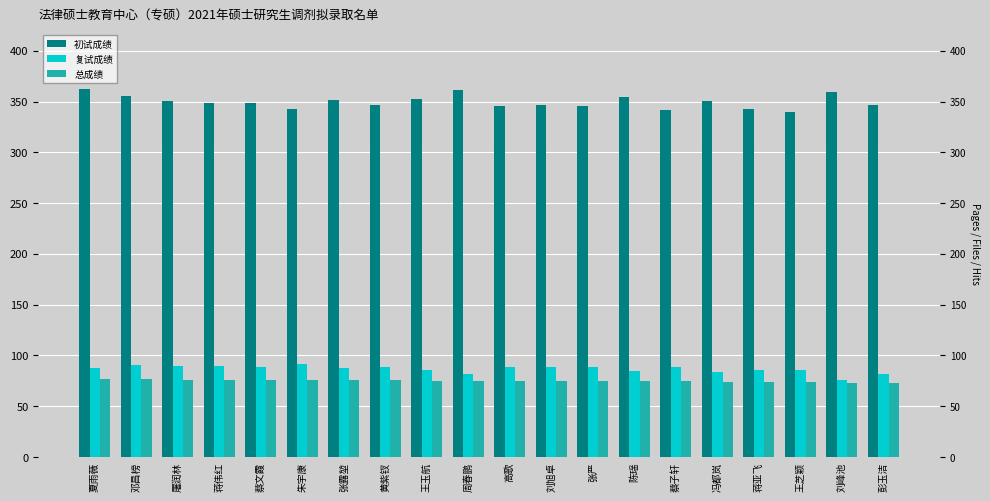

What are all the series names shown in the legend?

初试成绩, 复试成绩, 总成绩